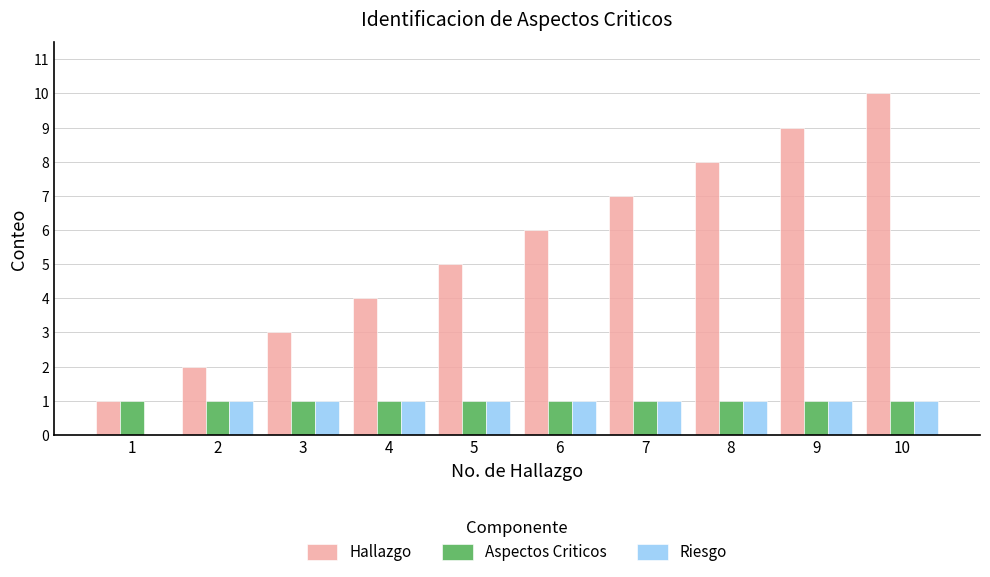

What is the sum of all Hallazgo values?

55